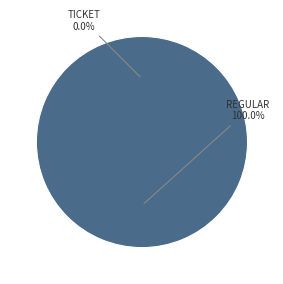

Which category has the smallest portion of the pie?

Ticket